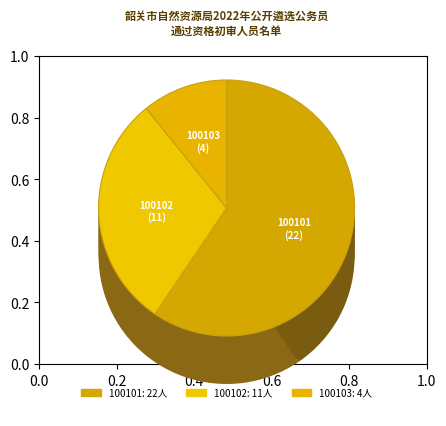

What is the change in value from 100102 to 100103?

-7